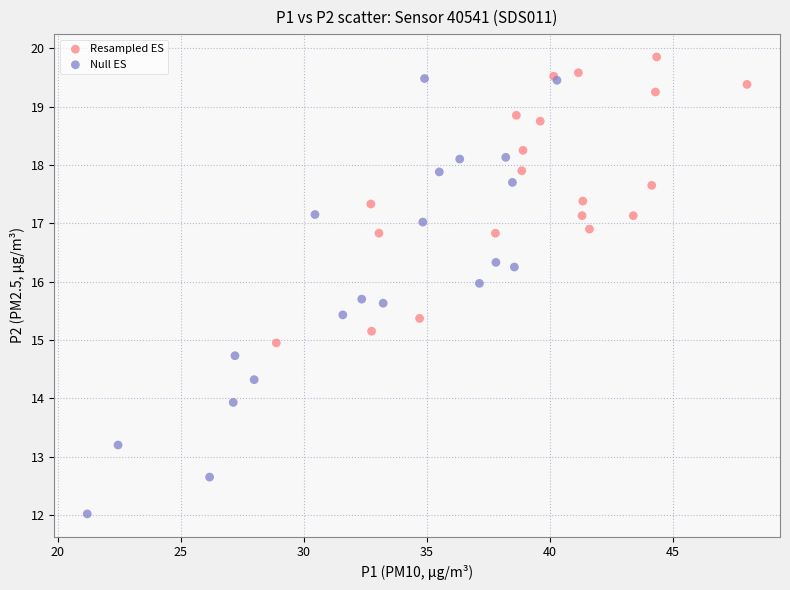

Which series has the largest Y range (max minus min)?

Null ES